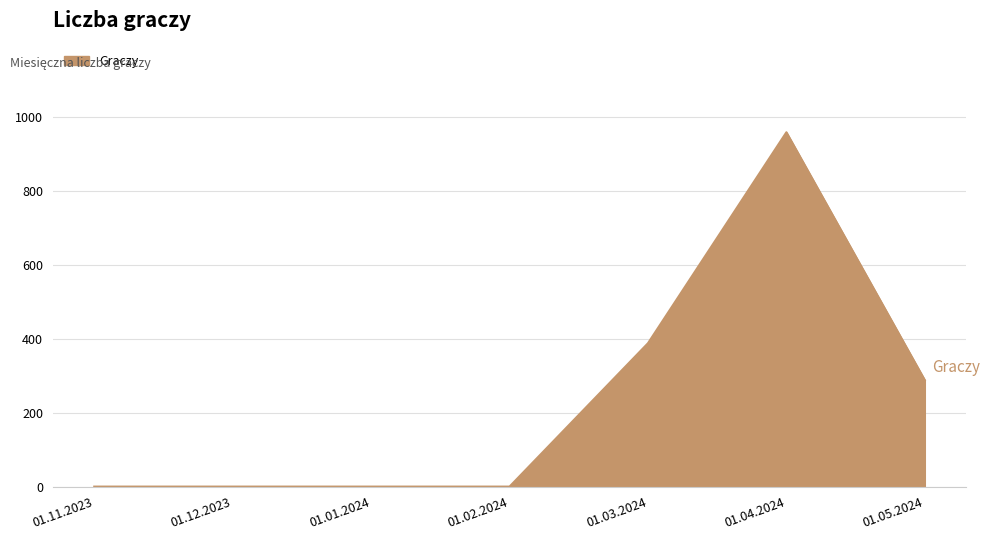

Between 01.11.2023 and 01.03.2024, which is larger?

01.03.2024